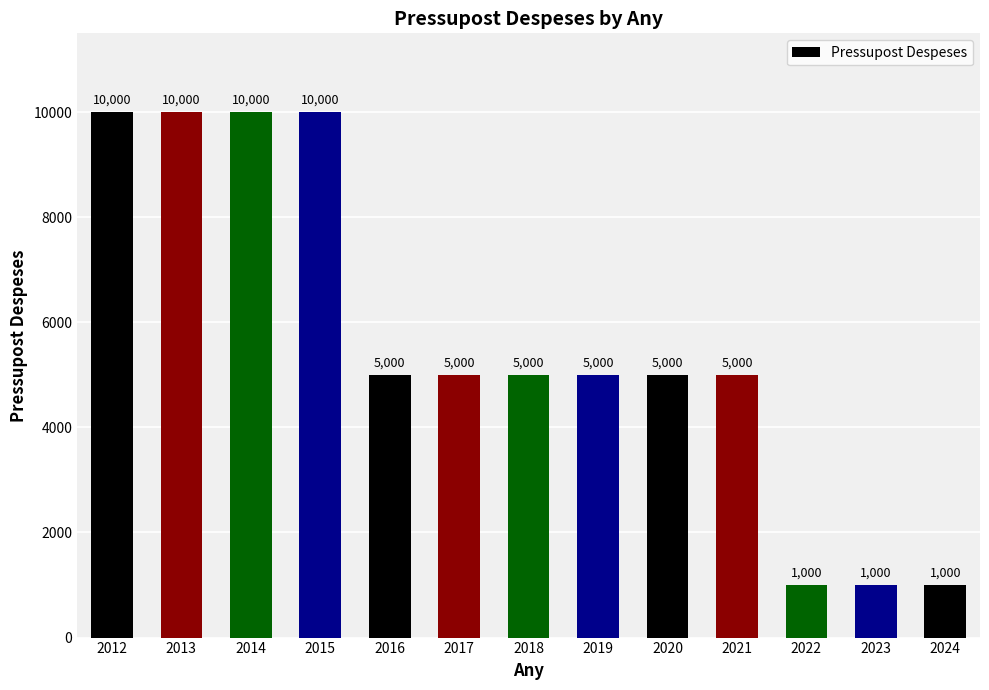

How many values are between 5000 and 10000?

10